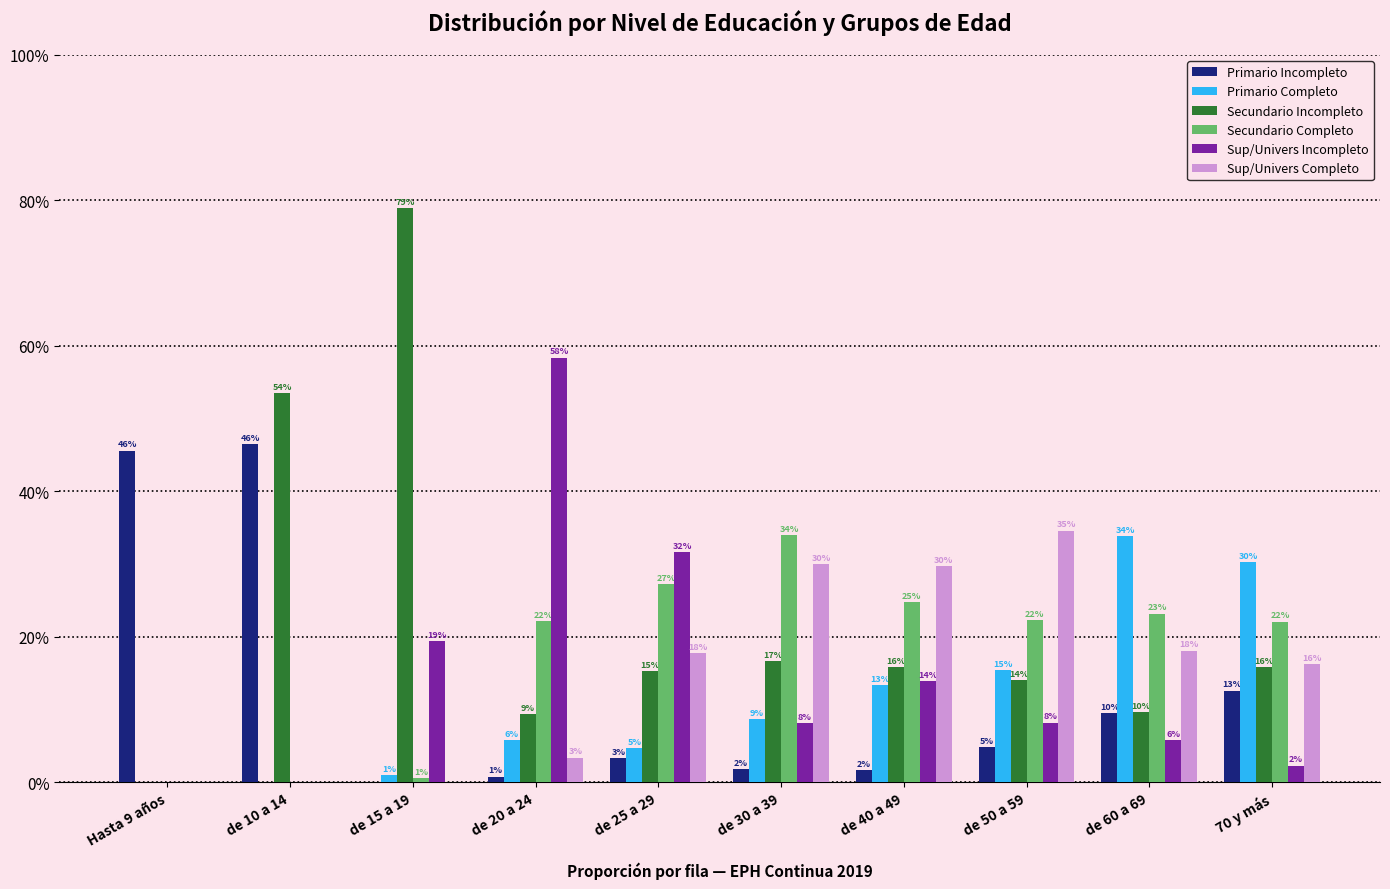

Read the Sup/Univers Incompleto value at de 50 a 59.

8.2